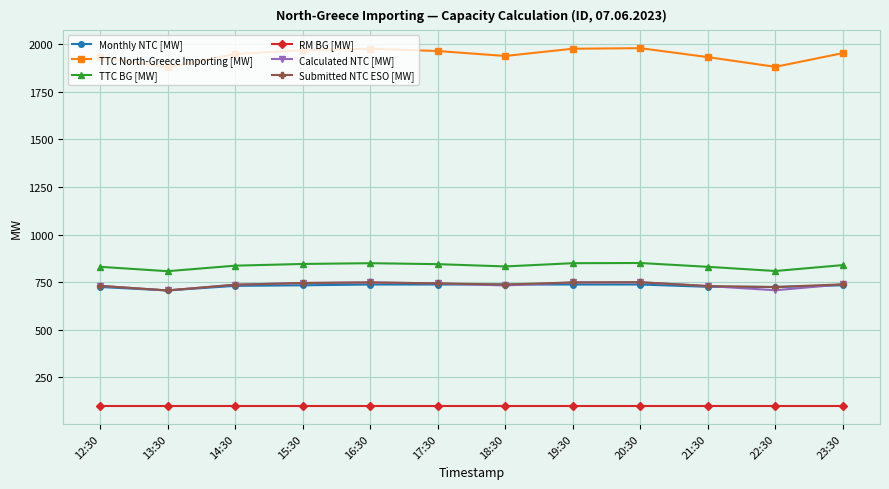

At how many categories does at least one series exceed 1697?

12